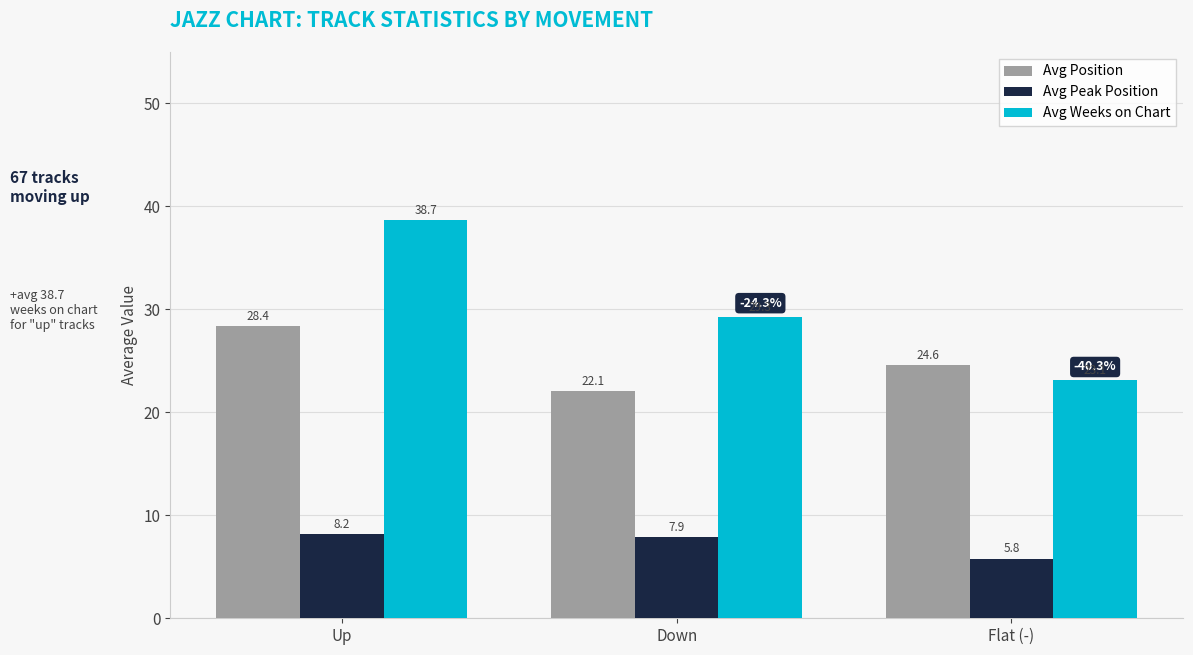

List the series in order of their peak value, highest first.

Avg Weeks on Chart, Avg Position, Avg Peak Position